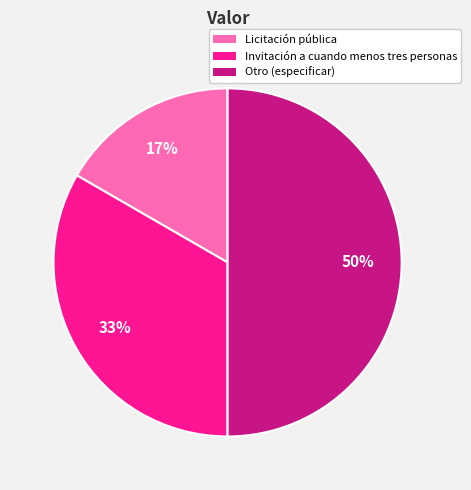

Rank the categories by value from lowest to highest.

Licitación pública, Invitación a cuando menos tres personas, Otro (especificar)